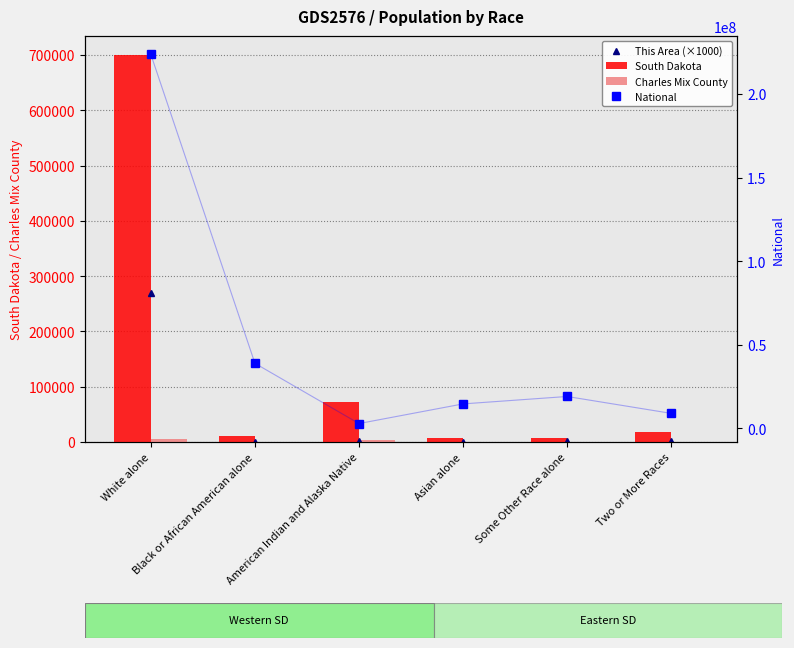

What position from the right is American Indian and Alaska Native?

4